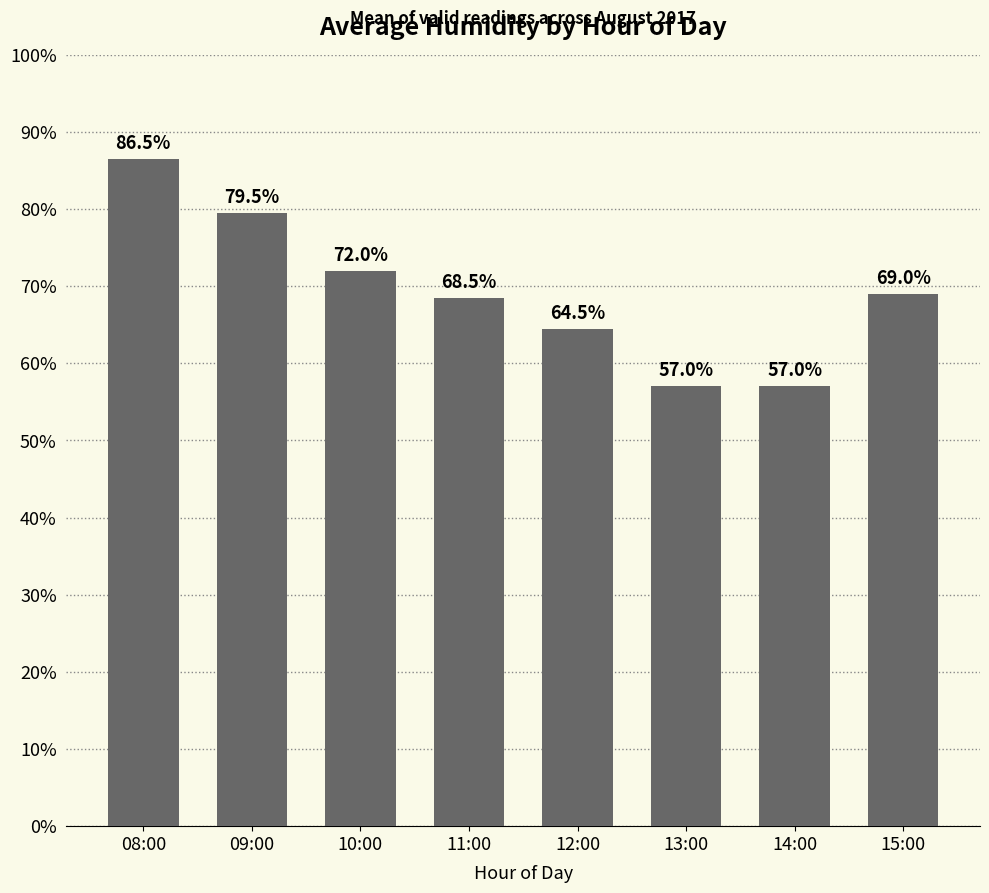

What is the value of the 6th bar from the left?

57.0